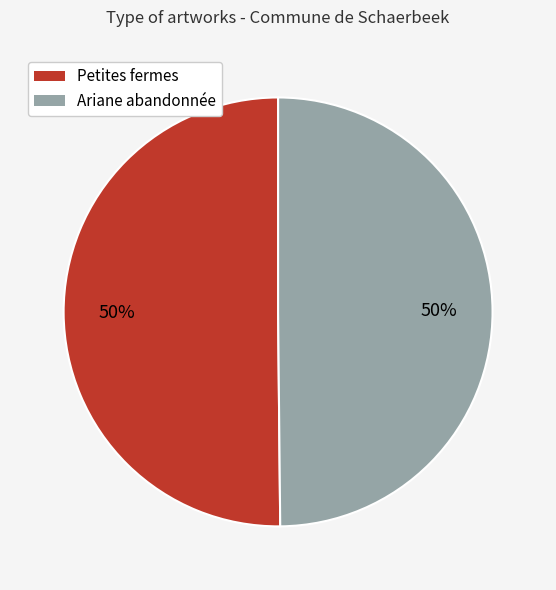

To the nearest percent, what is the combined percentage of Ariane abandonnée and Petites fermes?

100%